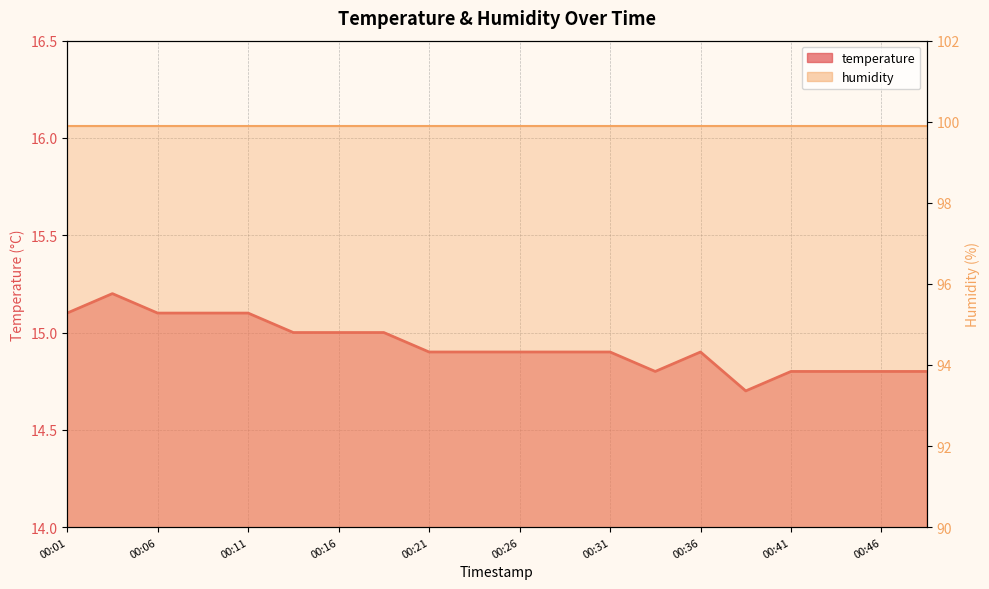

What is the value of the 8th point from the left?

15.0